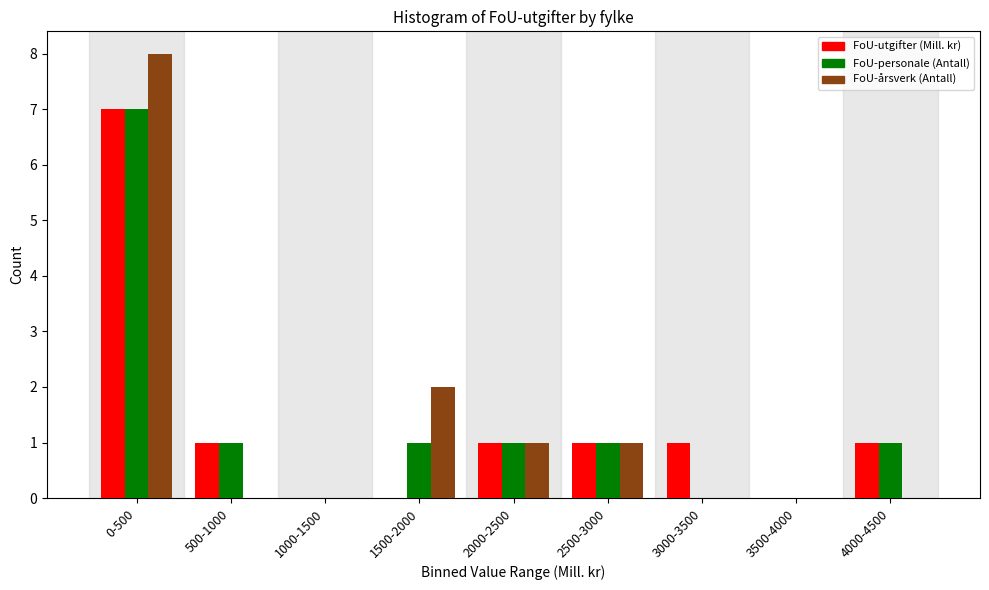

Reading left to right, what are all the values shown in this chart?

FoU-utgifter (Mill. kr): 0-500=7	500-1000=1	1000-1500=0	1500-2000=0	2000-2500=1	2500-3000=1	3000-3500=1	3500-4000=0	4000-4500=1
FoU-personale (Antall): 0-500=7	500-1000=1	1000-1500=0	1500-2000=1	2000-2500=1	2500-3000=1	3000-3500=0	3500-4000=0	4000-4500=1
FoU-årsverk (Antall): 0-500=8	500-1000=0	1000-1500=0	1500-2000=2	2000-2500=1	2500-3000=1	3000-3500=0	3500-4000=0	4000-4500=0